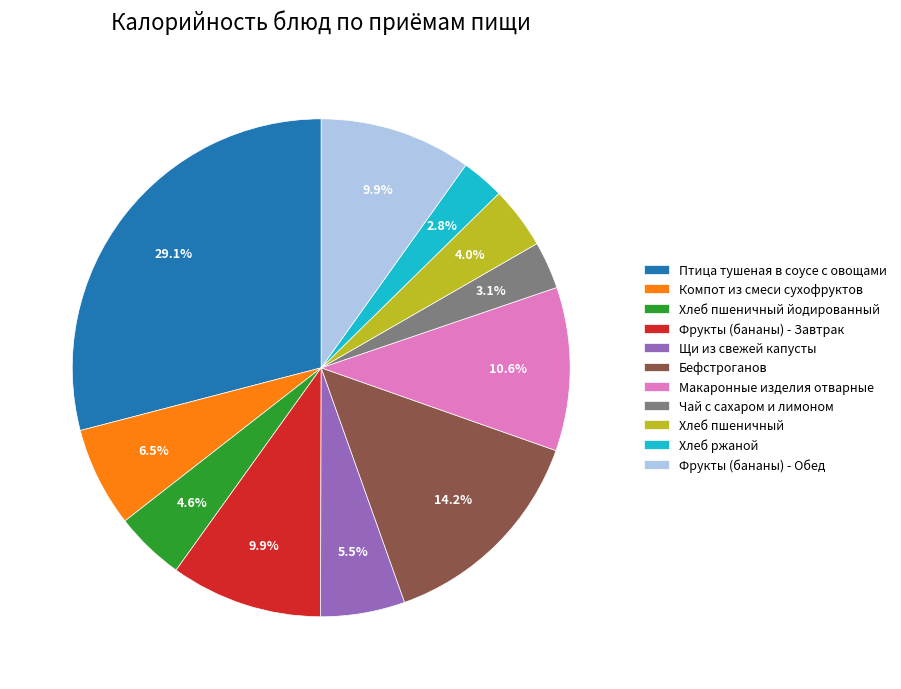

Count the number of slices in the pie.

11